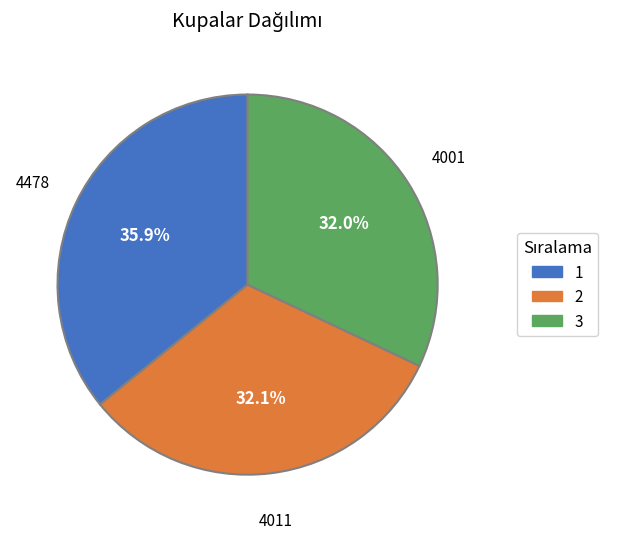

How many segments does this pie chart have?

3